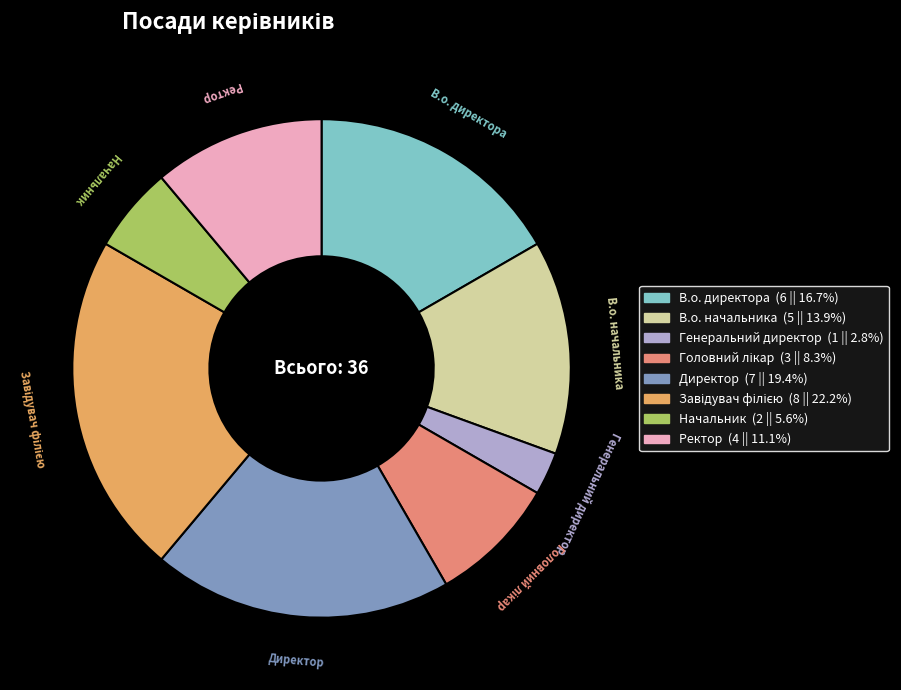

What is the smallest slice in the pie chart?

Генеральний директор